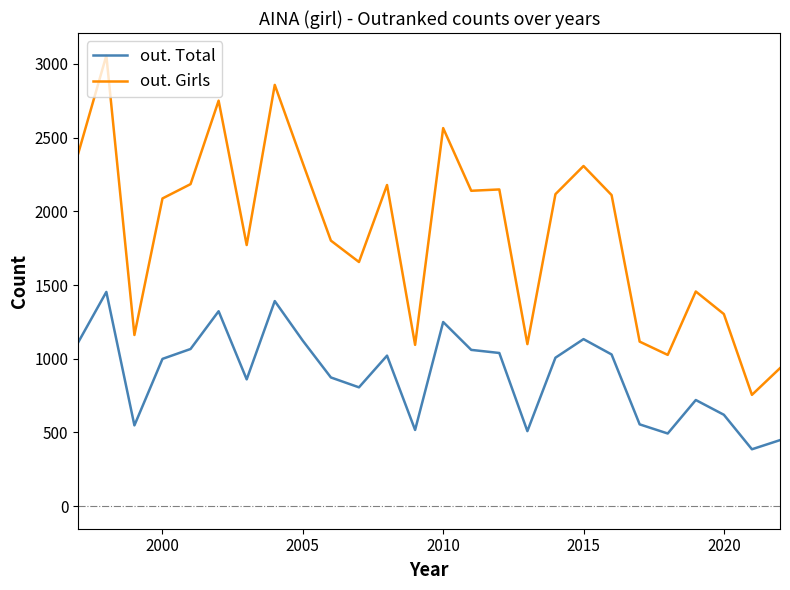

What is the difference between the maximum and minimum values in the out. Girls series?

2301